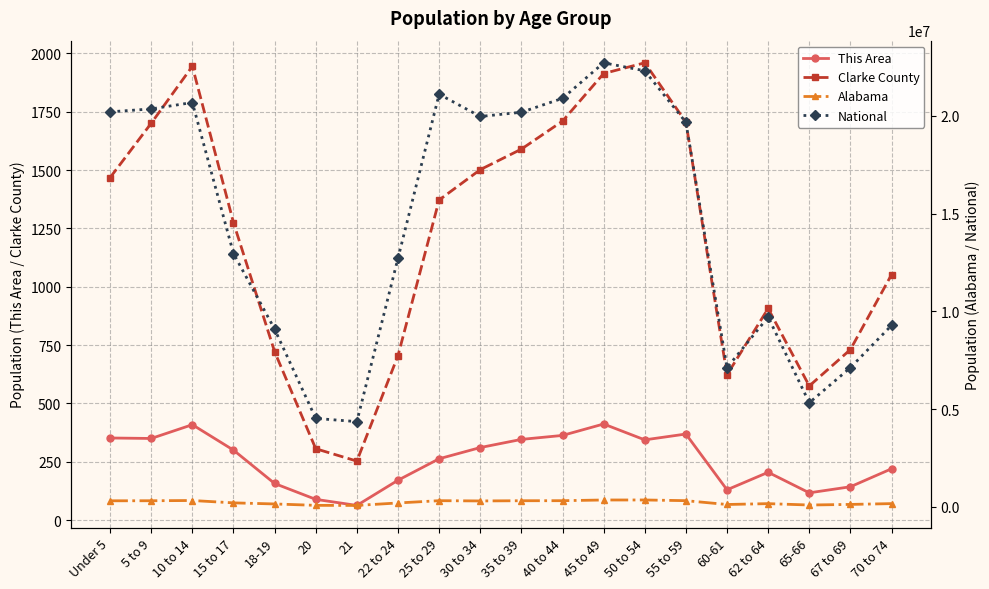

What are all the series names shown in the legend?

This Area, Clarke County, Alabama, National